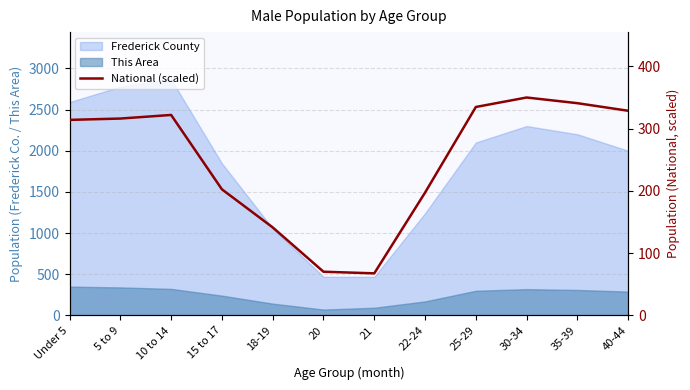

Reading right to left, list all the values displayed in this chart.

328.7	340.9	350.0	334.8	197.3	67.7	70.3	141.4	202.6	322.0	316.2	314.1